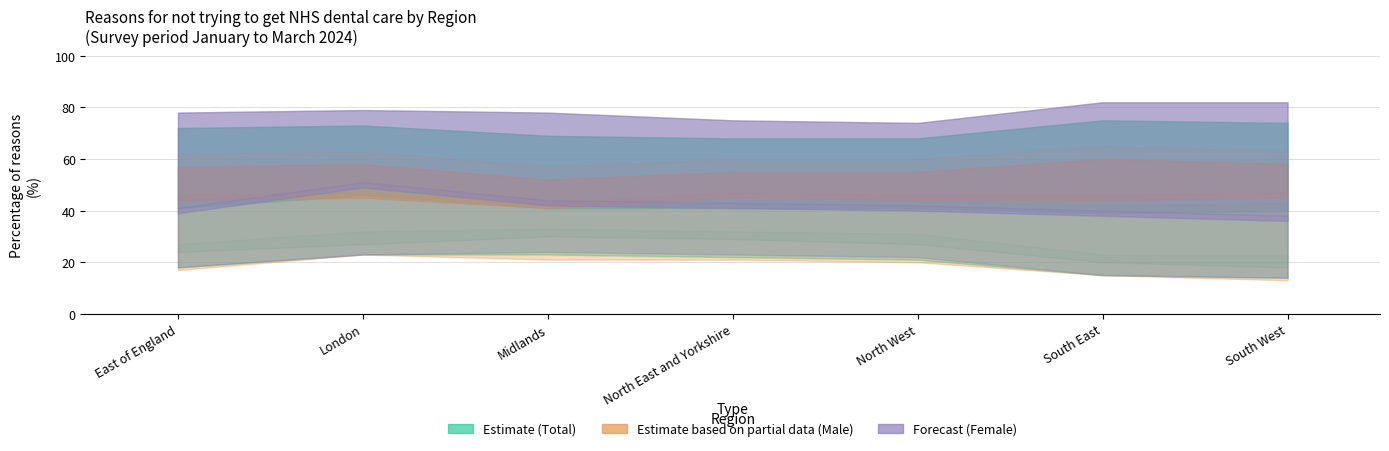

What is the label of the 7th point from the left?

South West